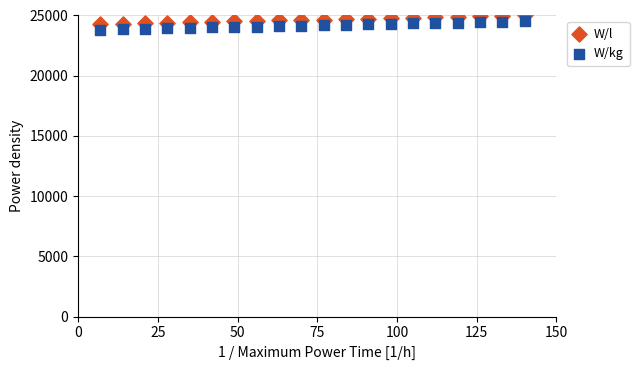

What is the X range (max minus min) for the scatter plot?

133.0